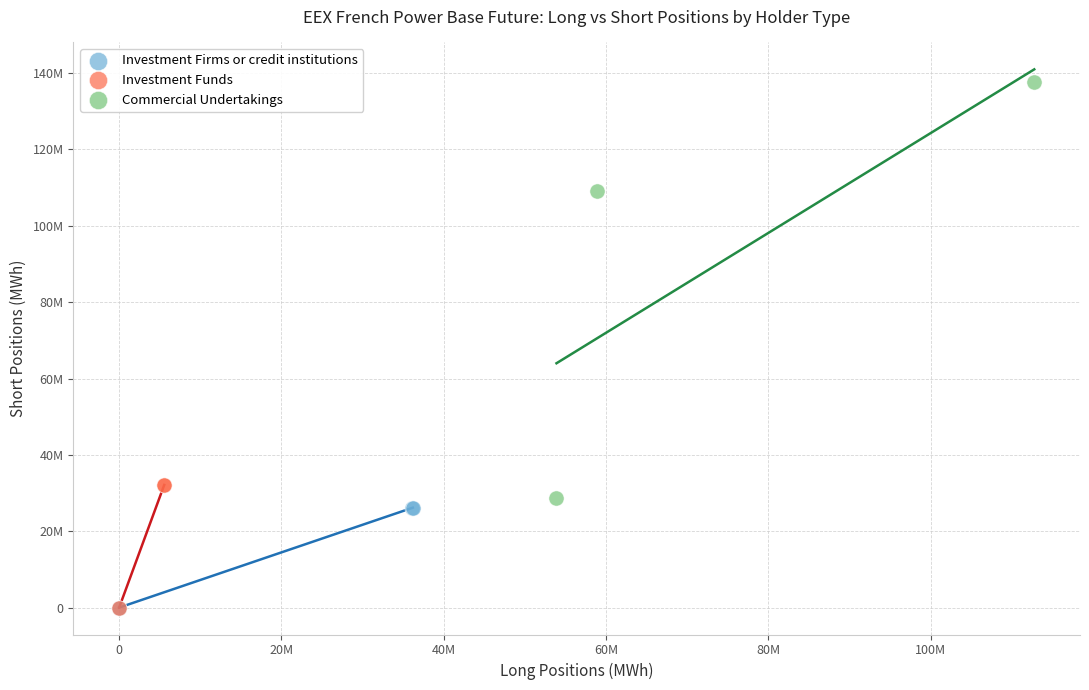

What are all the series names shown in the legend?

Investment Firms or credit institutions, Investment Funds, Commercial Undertakings